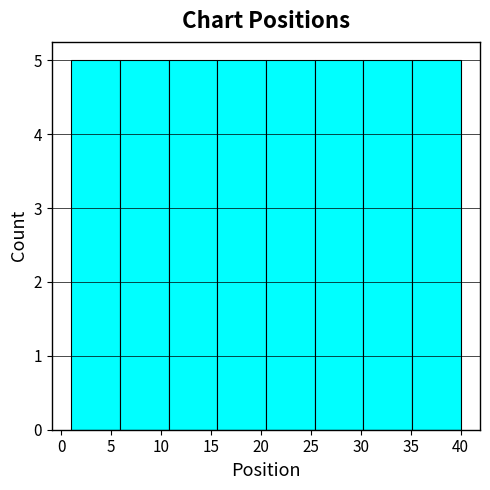

Reading left to right, transcribe this chart: for each bar, give the range it covers on the x-axis and its height. Neither the bar edges nor the heights are printed on the chart, so give them approximately, as read against the axes.

1.0 to 6.0: 5
6.0 to 11.0: 5
11.0 to 15.5: 5
15.5 to 20.5: 5
20.5 to 25.5: 5
25.5 to 30.5: 5
30.5 to 35.0: 5
35.0 to 40.0: 5